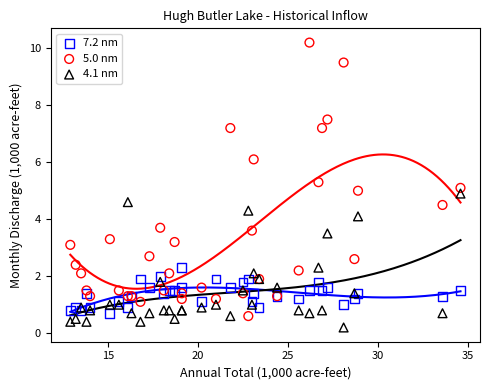

What are all the series names shown in the legend?

7.2 nm, 5.0 nm, 4.1 nm